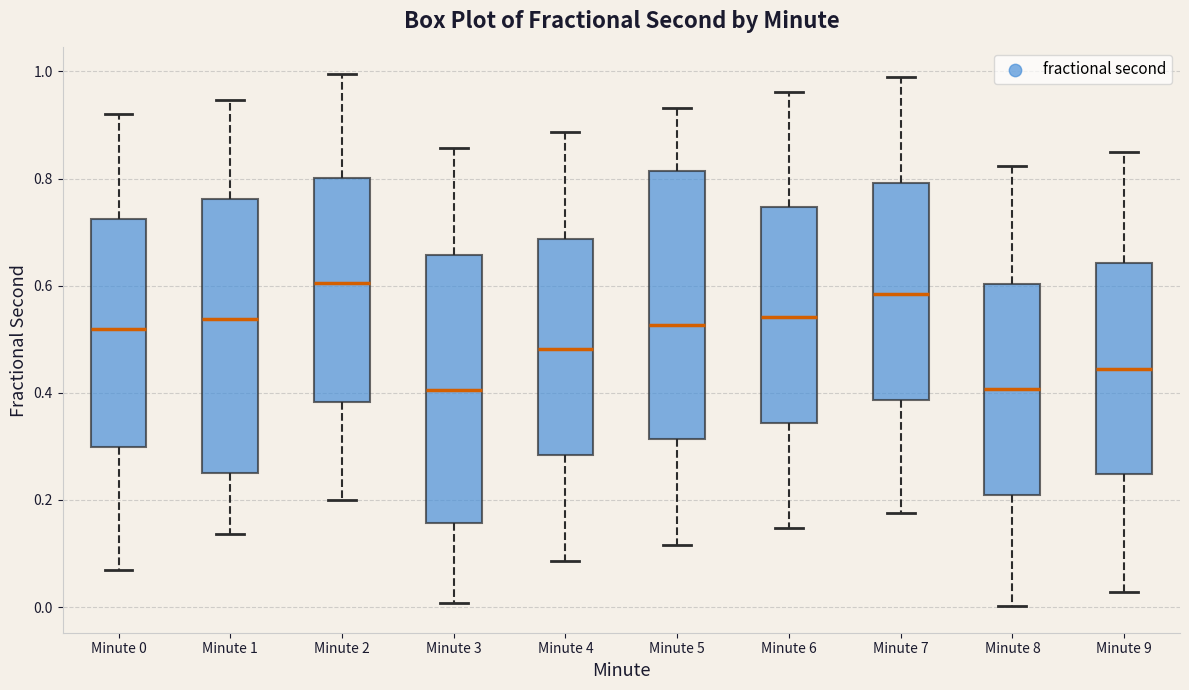

Which box has the highest median line?

Minute 2